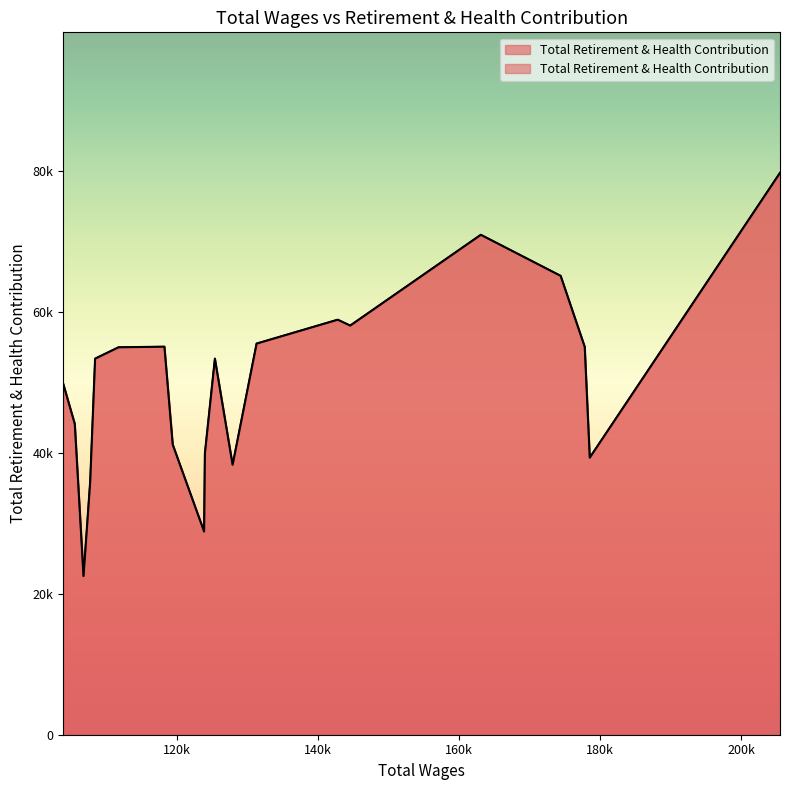

What is the difference between the second highest and minimum values?

48455